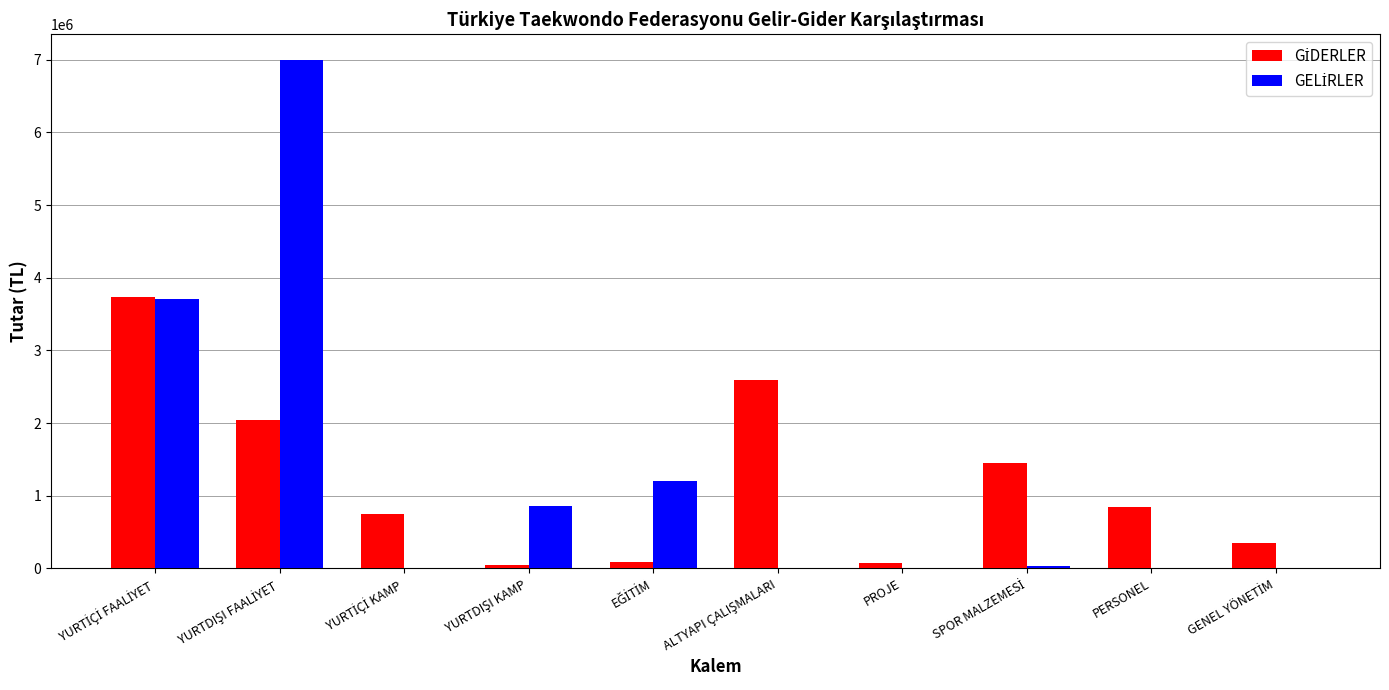

What is the greatest value displayed?

7000000.0